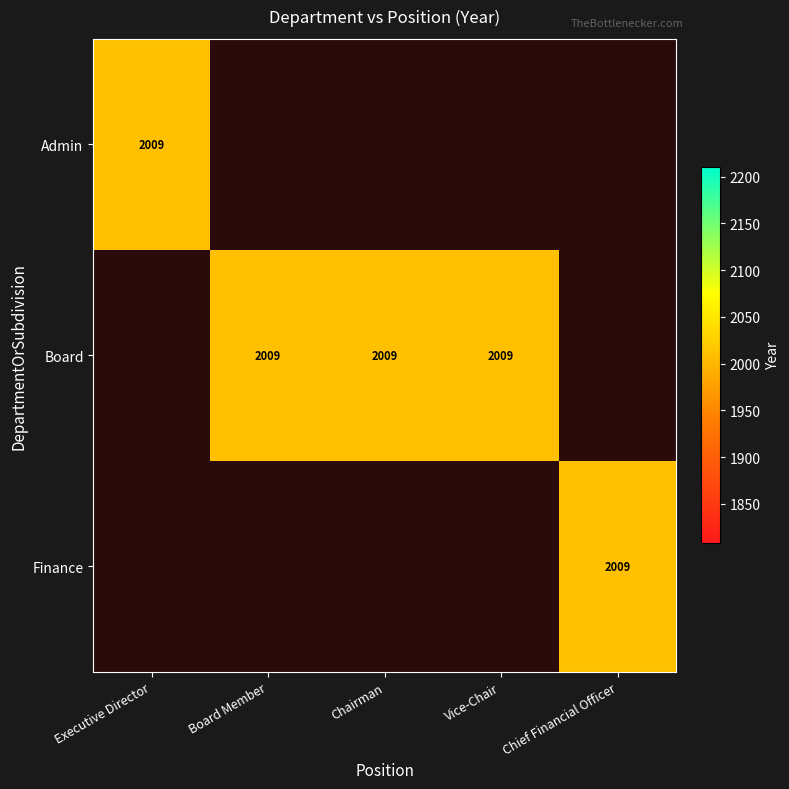

The Admin series shows 0 at Finance. True or false?

True